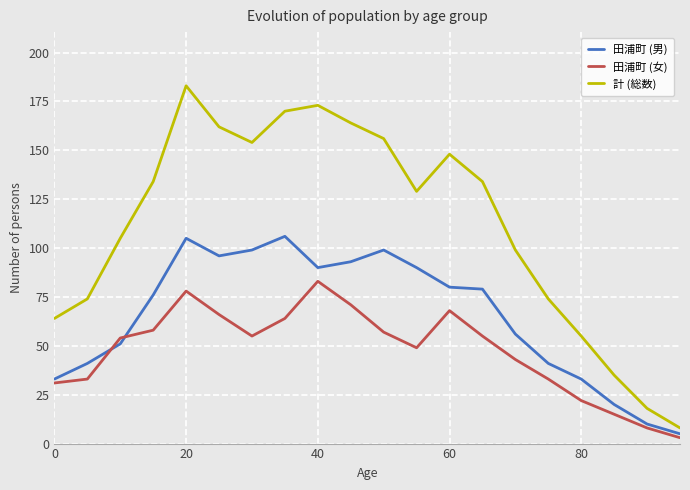

What are all the series names shown in the legend?

田浦町 (男), 田浦町 (女), 計 (総数)